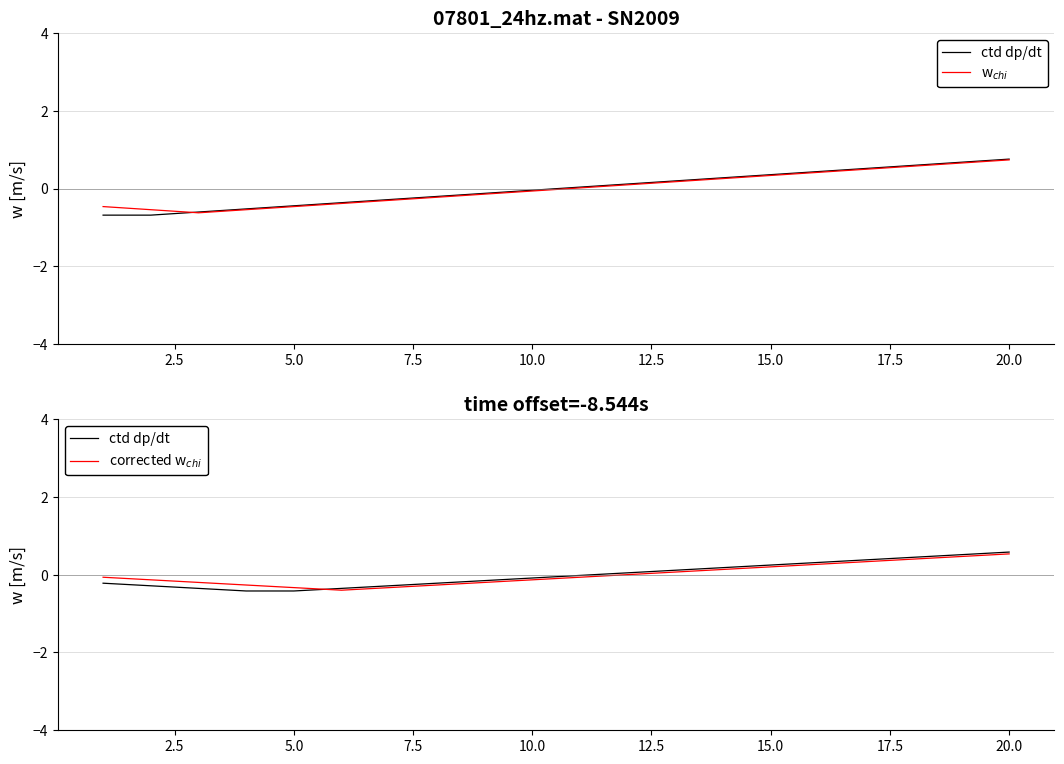

At how many categories does at least one series exceed 0?

10